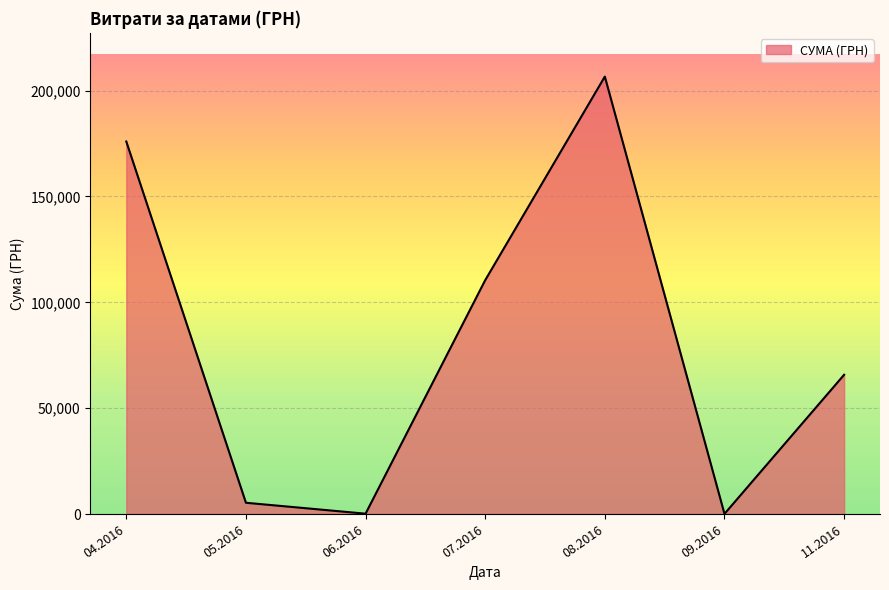

The value at 05.2016 is 5328.0. True or false?

True